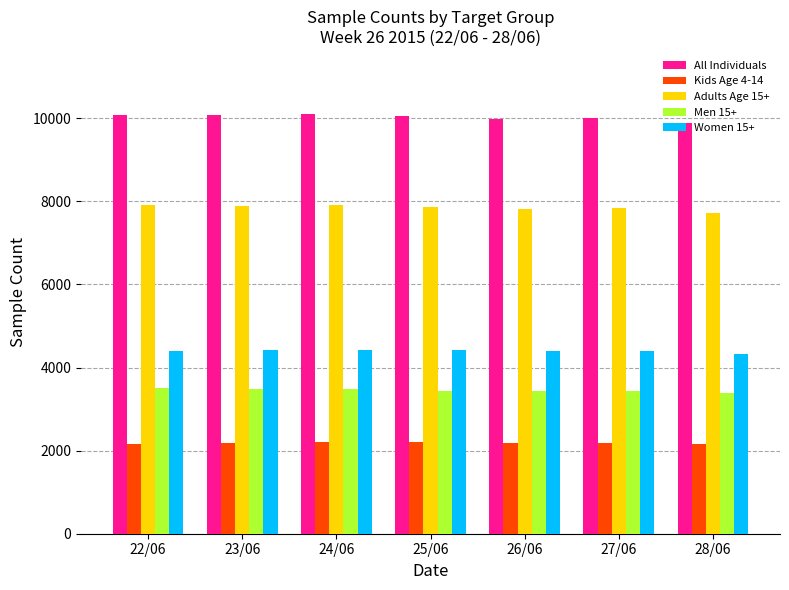

What is the lowest value of the Adults Age 15+ series?

7726